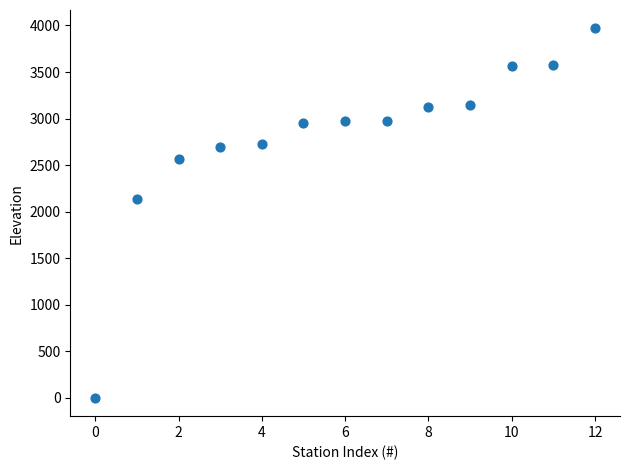

What is the range of Y values (max minus min)?

3968